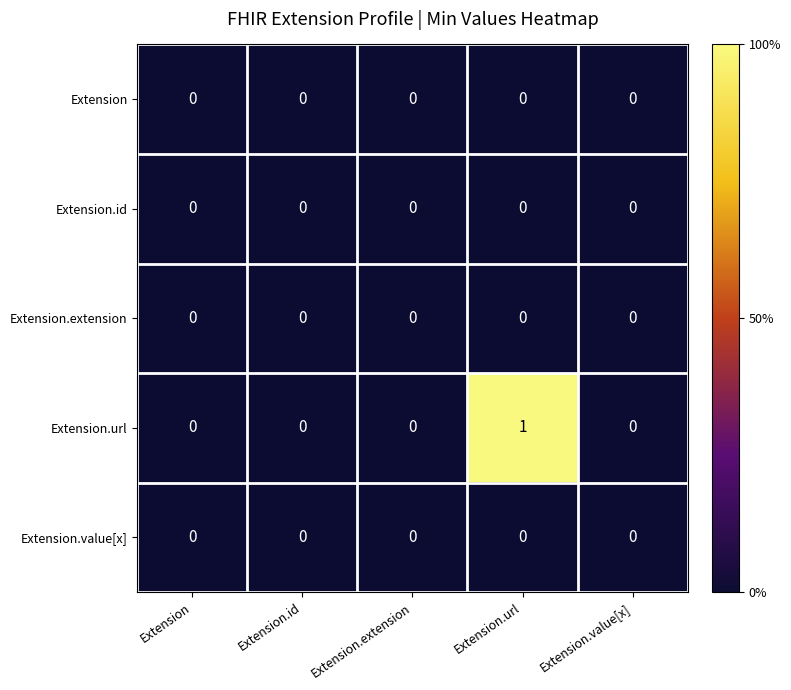

Reading left to right, extract all data points from this chart.

Extension: Extension=0	Extension.id=0	Extension.extension=0	Extension.url=0	Extension.value[x]=0
Extension.id: Extension=0	Extension.id=0	Extension.extension=0	Extension.url=0	Extension.value[x]=0
Extension.extension: Extension=0	Extension.id=0	Extension.extension=0	Extension.url=0	Extension.value[x]=0
Extension.url: Extension=0	Extension.id=0	Extension.extension=0	Extension.url=1	Extension.value[x]=0
Extension.value[x]: Extension=0	Extension.id=0	Extension.extension=0	Extension.url=0	Extension.value[x]=0